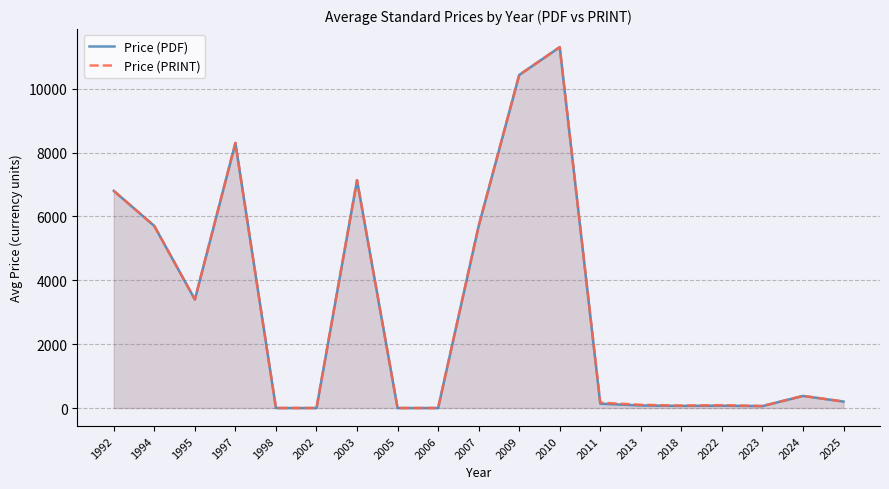

At which category is the sum across all series the highest?

2010